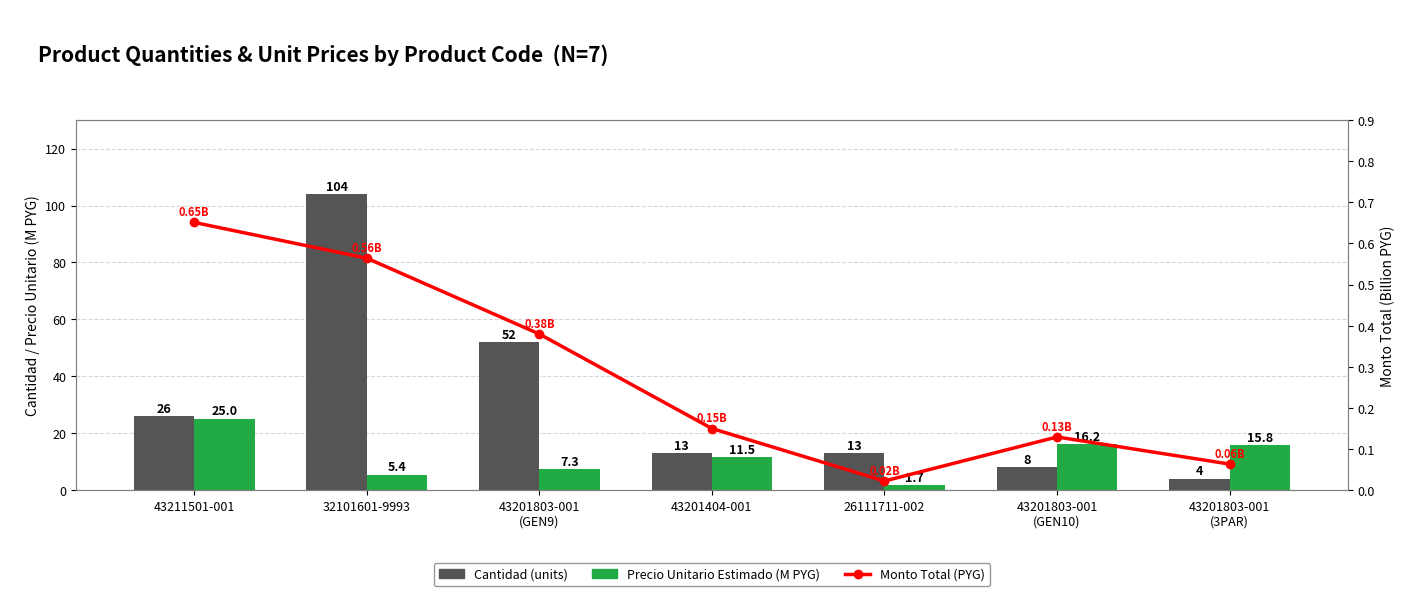

List the series in order of their peak value, lowest first.

Monto Total (PYG), Precio Unitario Estimado (M PYG), Cantidad (units)